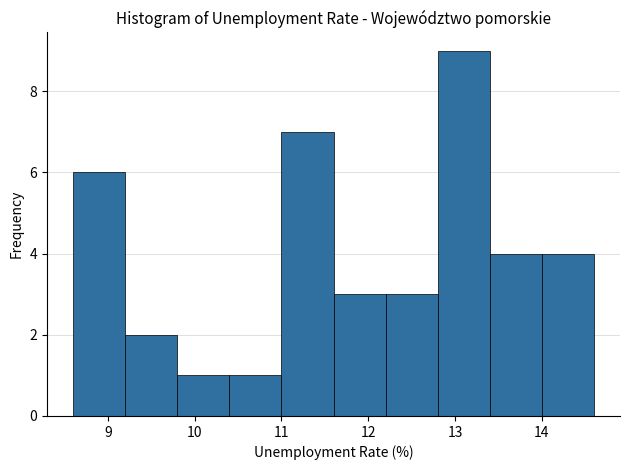

Reading left to right, list every bar in this chart as the range it spans on the x-axis followed by its height. The values are not printed on the chart, so give them approximately, as read against the axis.

8.6 to 9.2: 6
9.2 to 9.8: 2
9.8 to 10.4: 1
10.4 to 11.0: 1
11.0 to 11.6: 7
11.6 to 12.2: 3
12.2 to 12.8: 3
12.8 to 13.4: 9
13.4 to 14.0: 4
14.0 to 14.6: 4